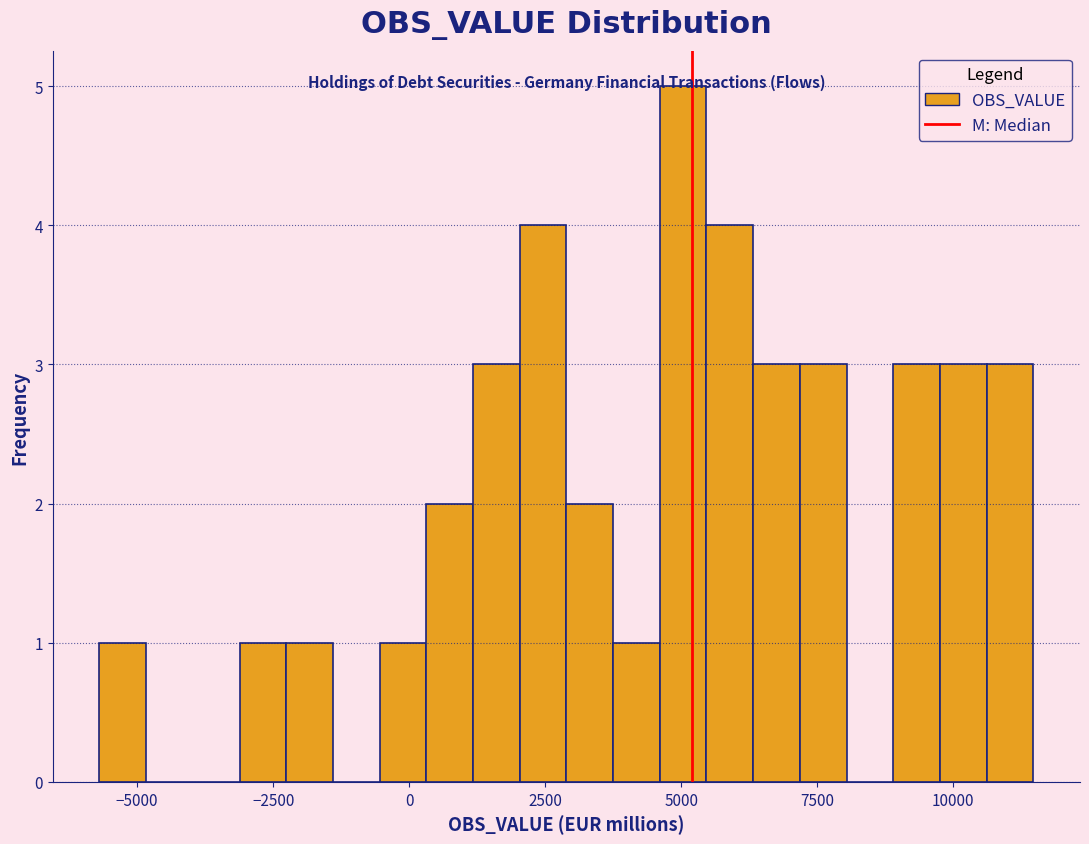

Read against the x-axis, roughly where is the centre of the tallest bar?

5000